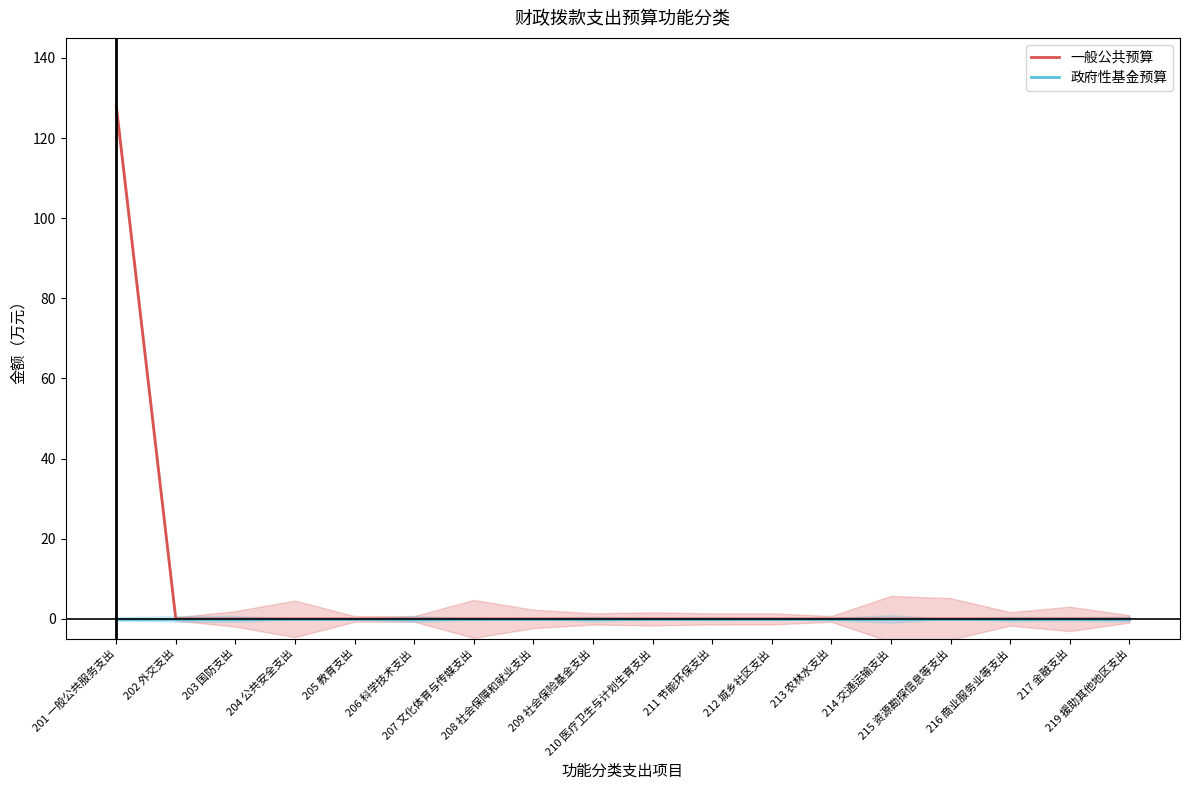

At which label does 政府性基金预算 reach its peak?

201 一般公共服务支出